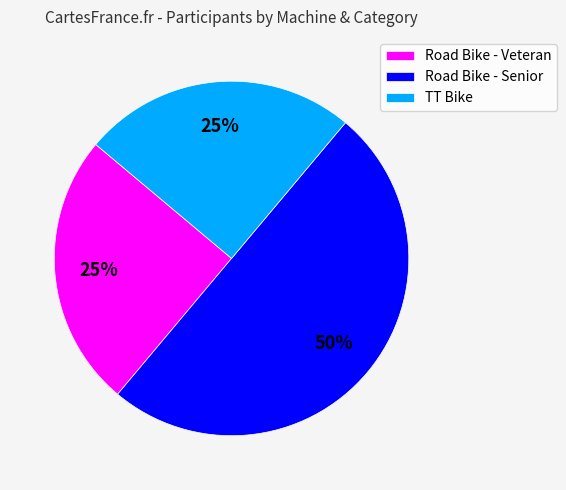

Which has a higher value, Road Bike - Veteran or Road Bike - Senior?

Road Bike - Senior